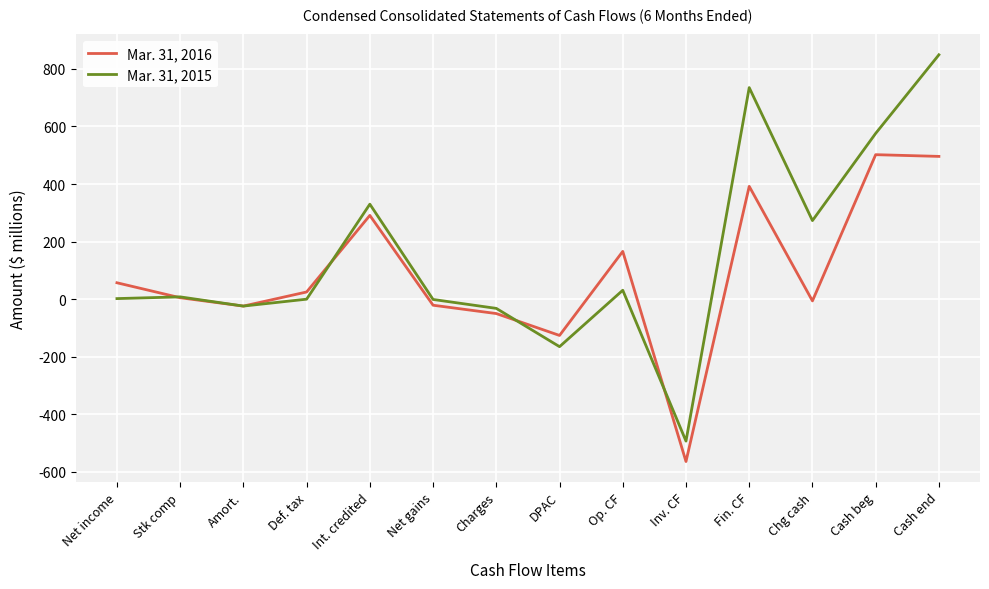

Is this an area chart (filled region under the line)?

No